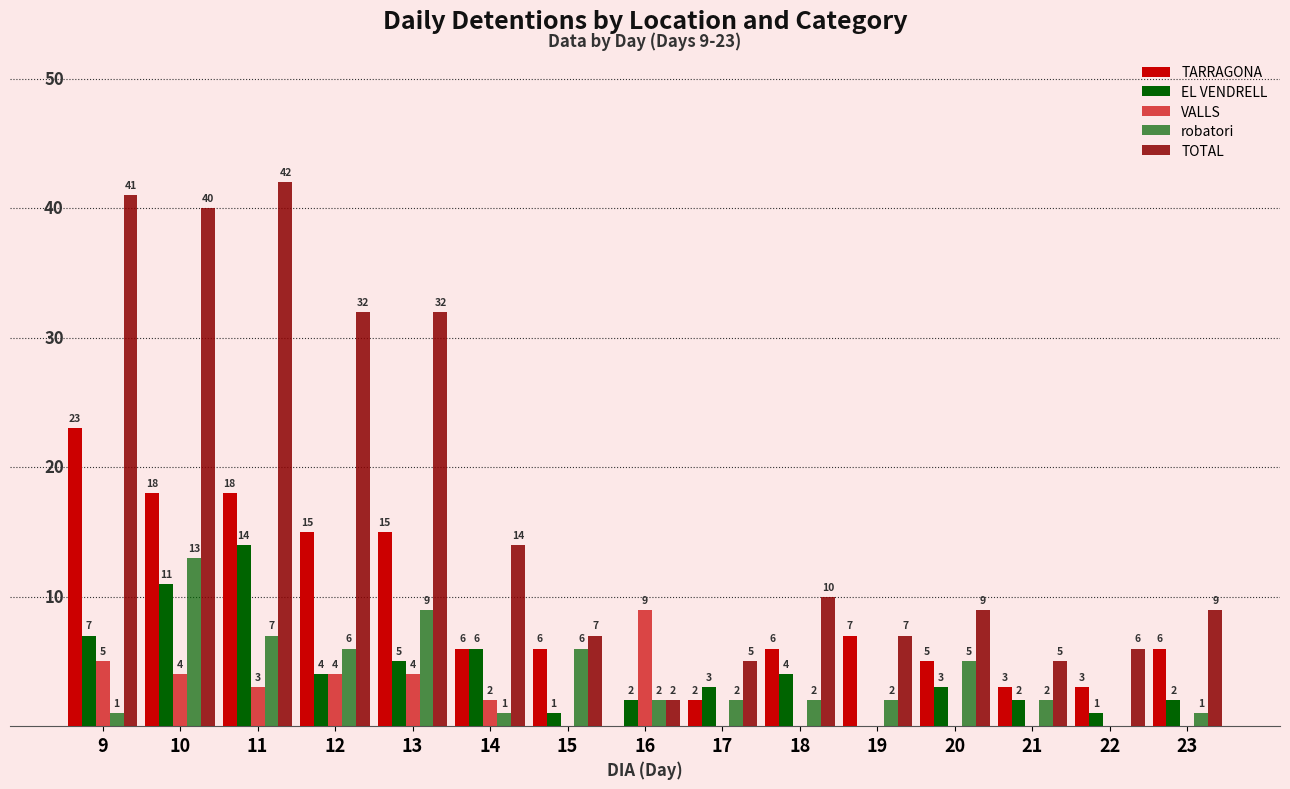

Are the bars horizontal?

No